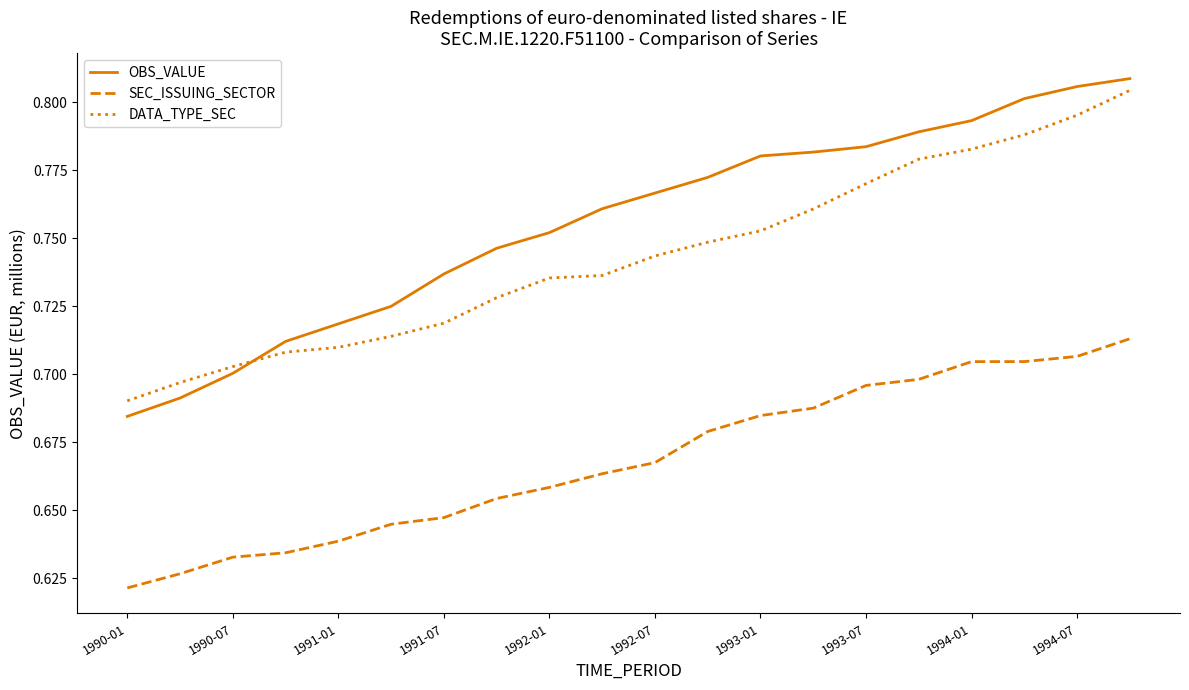

Which series has the largest range (max minus min)?

OBS_VALUE